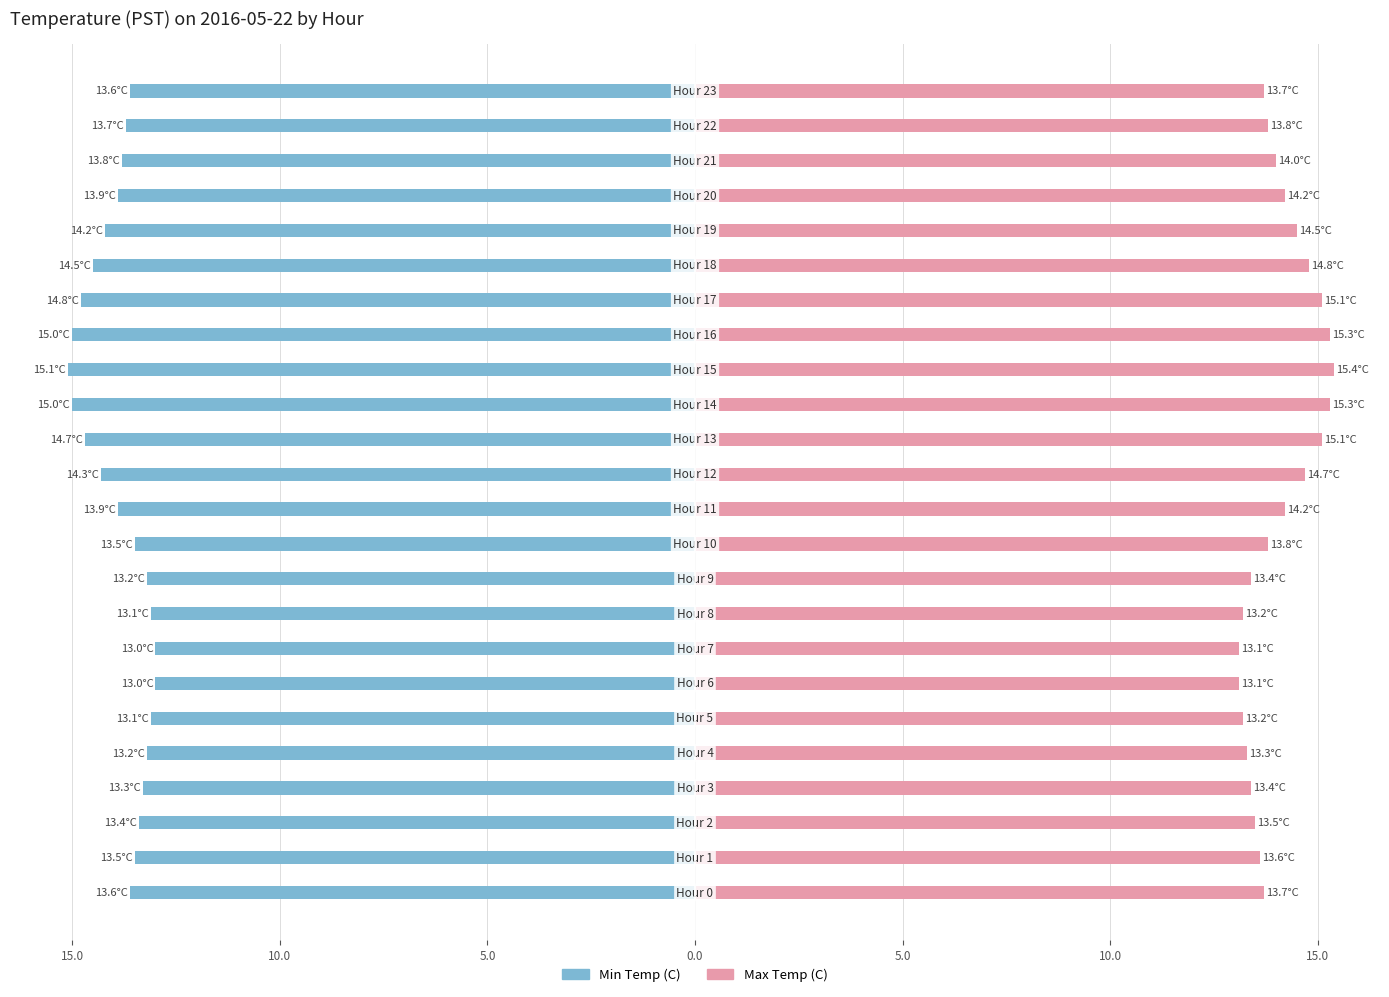

At which category does the chart reach its peak across all series?

15